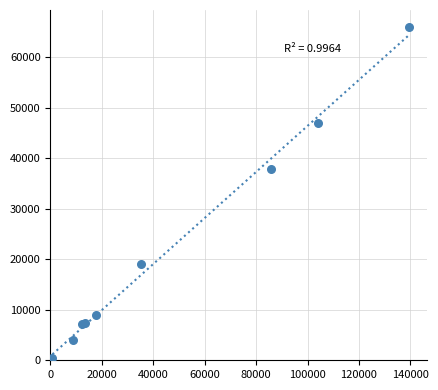

What Y value in the scatter plot is closest to 33221?

37909